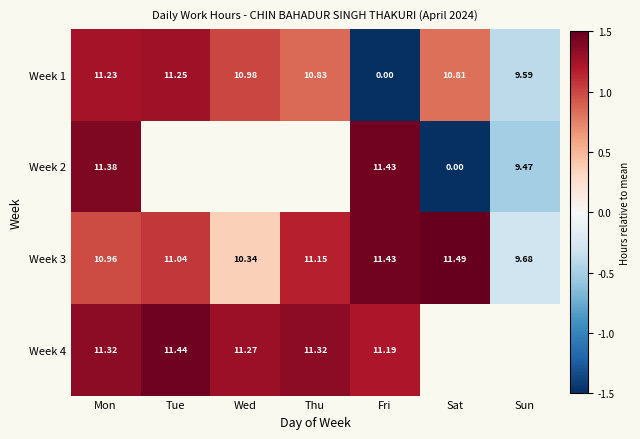

Which category has the highest value in the Week 1 series?

Tue